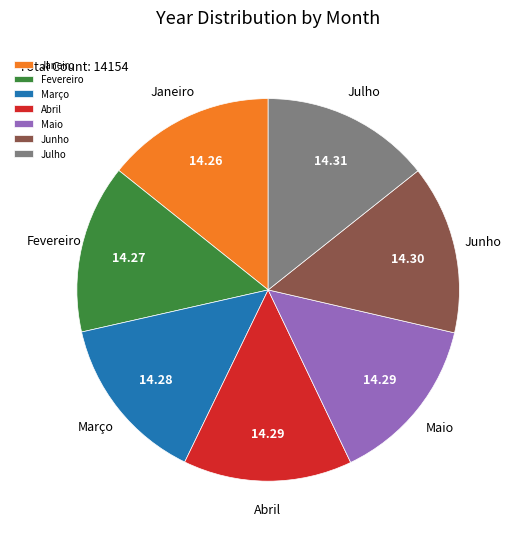

What is the ratio of the value at Maio to the value at Abril?

1.0